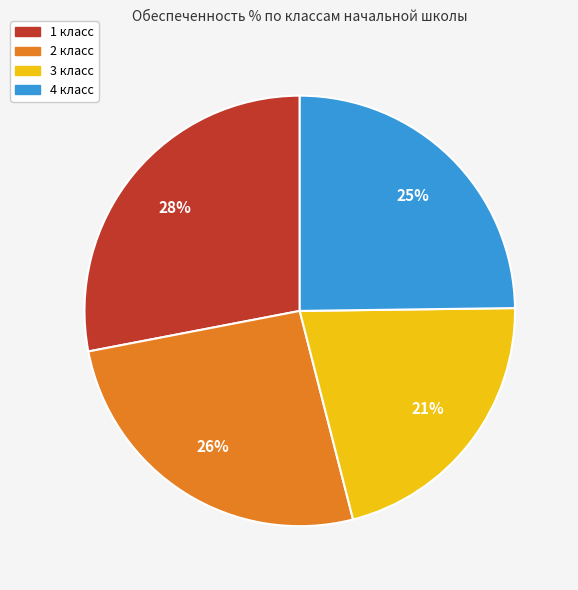

The 2 класс slice represents 18% of the pie. True or false?

False